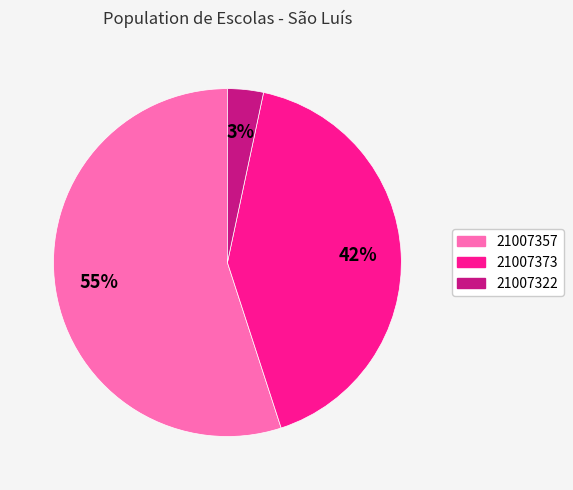

What is the ratio of the value at 21007322 to the value at 21007357?

0.1